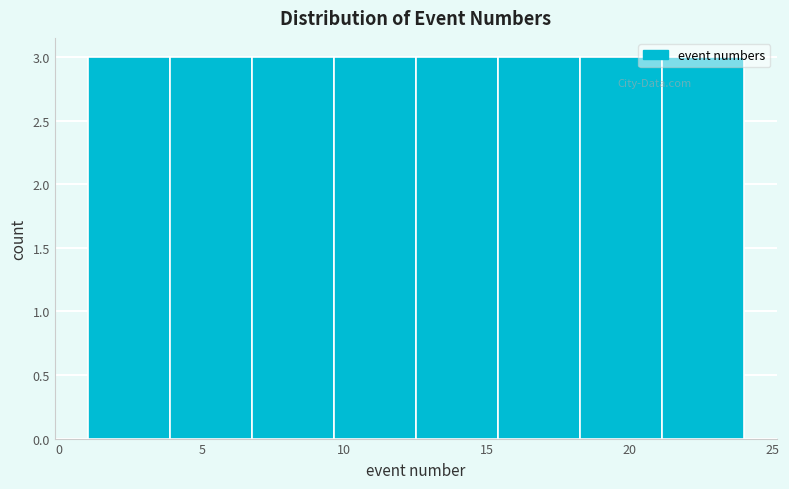

Reading left to right, transcribe this chart: for each bar, give the range it covers on the x-axis and its height. Neither the bar edges nor the heights are printed on the chart, so give them approximately, as read against the axes.

1.0 to 4.0: 3
4.0 to 7.0: 3
7.0 to 9.5: 3
9.5 to 12.5: 3
12.5 to 15.5: 3
15.5 to 18.5: 3
18.5 to 21.0: 3
21.0 to 24.0: 3